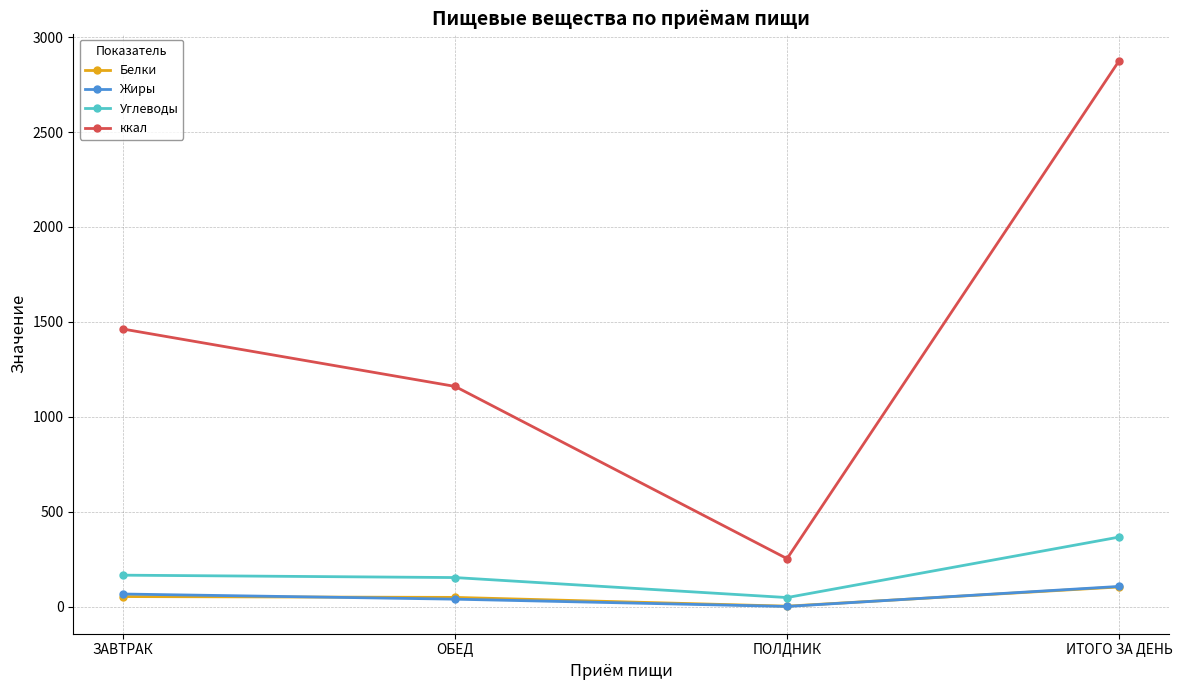

What is the difference between the Углеводы values at ОБЕД and ЗАВТРАК?

12.6